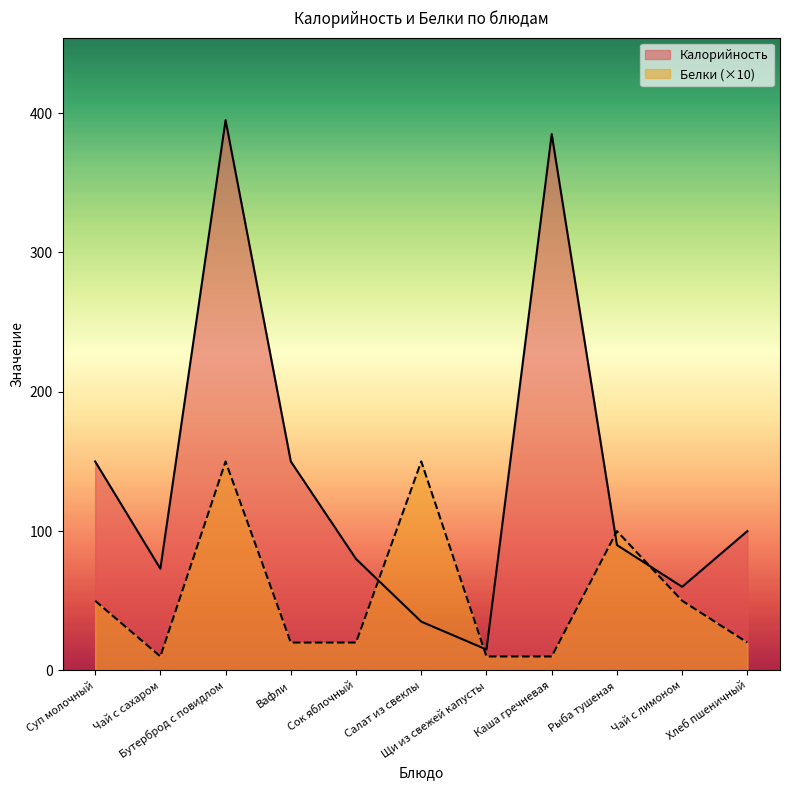

Reading right to left, extract all data points from this chart.

Калорийность: Хлеб пшеничный=100	Чай с лимоном=60	Рыба тушеная=90	Каша гречневая=385	Щи из свежей капусты=15	Салат из свеклы=35	Сок яблочный=80	Вафли=150	Бутерброд с повидлом=395	Чай с сахаром=73	Суп молочный=150
Белки: Хлеб пшеничный=20	Чай с лимоном=50	Рыба тушеная=100	Каша гречневая=10	Щи из свежей капусты=10	Салат из свеклы=150	Сок яблочный=20	Вафли=20	Бутерброд с повидлом=150	Чай с сахаром=10	Суп молочный=50